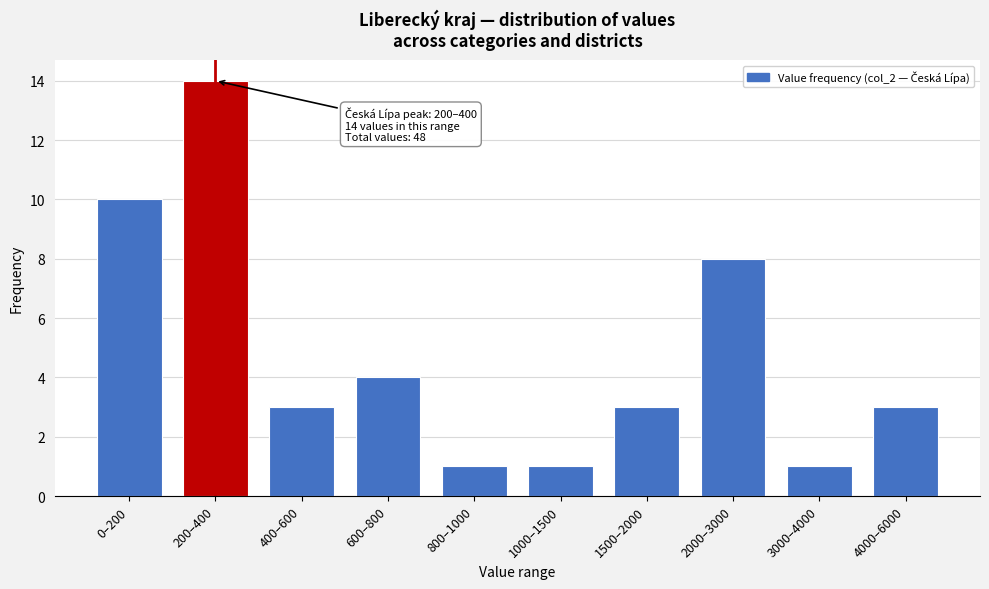

Reading right to left, extract all data points from this chart.

3	1	8	3	1	1	4	3	14	10